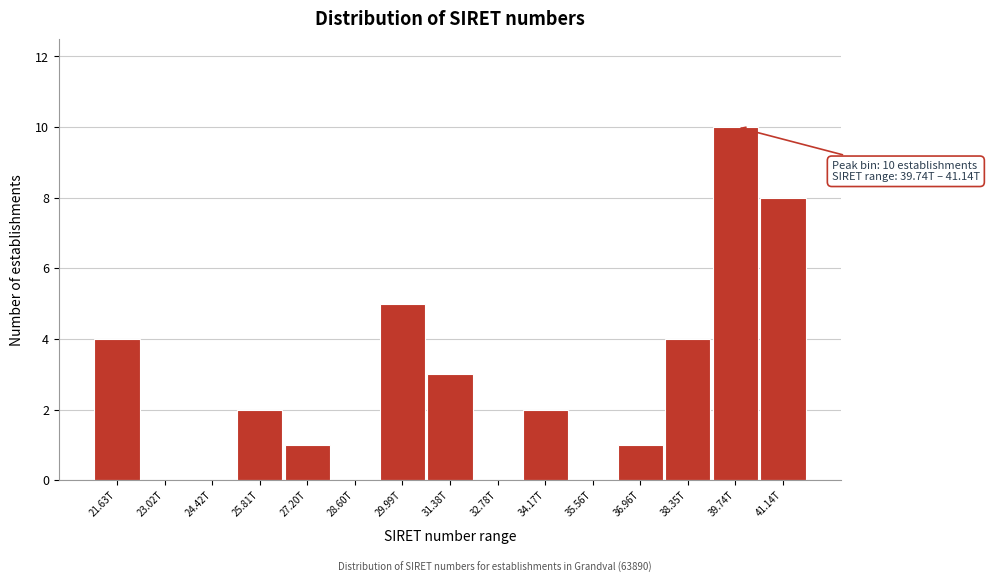

Reading left to right, list all the values displayed in this chart.

21.63T=4	23.02T=0	24.42T=0	25.81T=2	27.20T=1	28.60T=0	29.99T=5	31.38T=3	32.78T=0	34.17T=2	35.56T=0	36.96T=1	38.35T=4	39.74T=10	41.14T=8